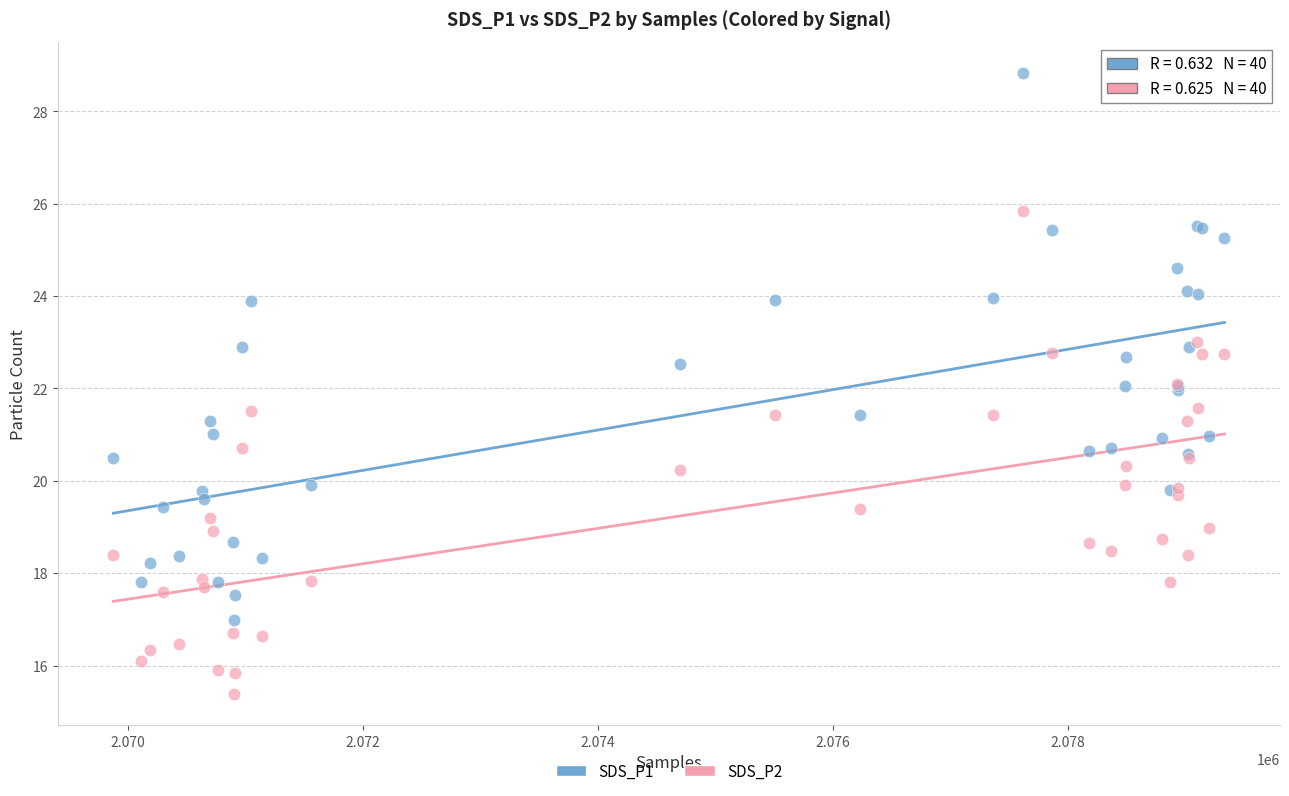

Which series reaches the maximum Y coordinate?

SDS_P1